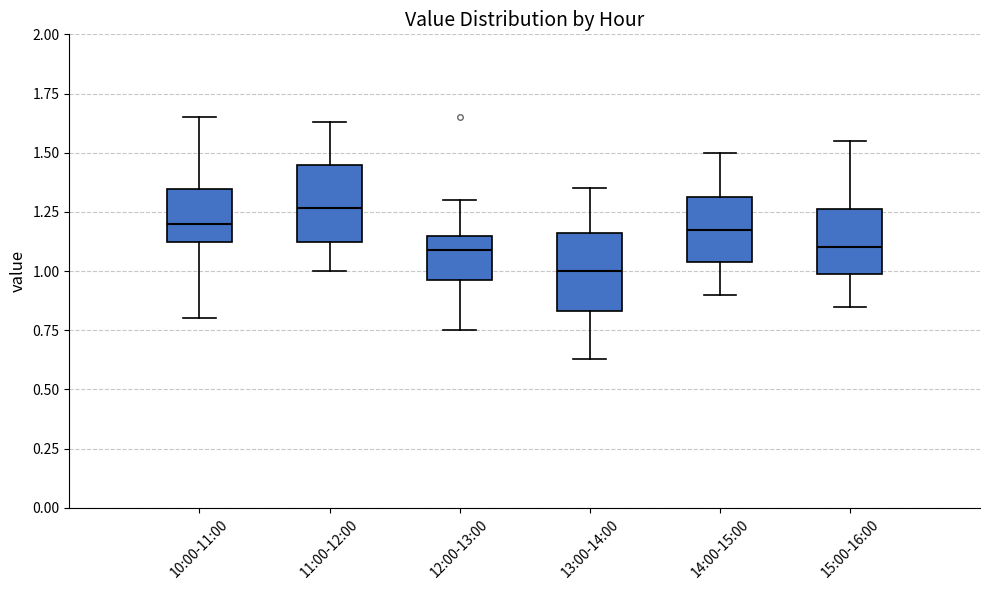

Reading left to right, transcribe this box plot: for each box, give where its median line is, the range the box spans, and where its two whiskers end, as read against the y-axis. The values are not printed on the chart, so give them approximately, as read against the axis.

10:00-11:00: median 1.20, box 1.10 to 1.35, whiskers 0.80 to 1.65
11:00-12:00: median 1.25, box 1.10 to 1.45, whiskers 1.00 to 1.65
12:00-13:00: median 1.10, box 0.95 to 1.15, whiskers 0.75 to 1.30
13:00-14:00: median 1.00, box 0.85 to 1.15, whiskers 0.65 to 1.35
14:00-15:00: median 1.20, box 1.05 to 1.30, whiskers 0.90 to 1.50
15:00-16:00: median 1.10, box 1.00 to 1.25, whiskers 0.85 to 1.55